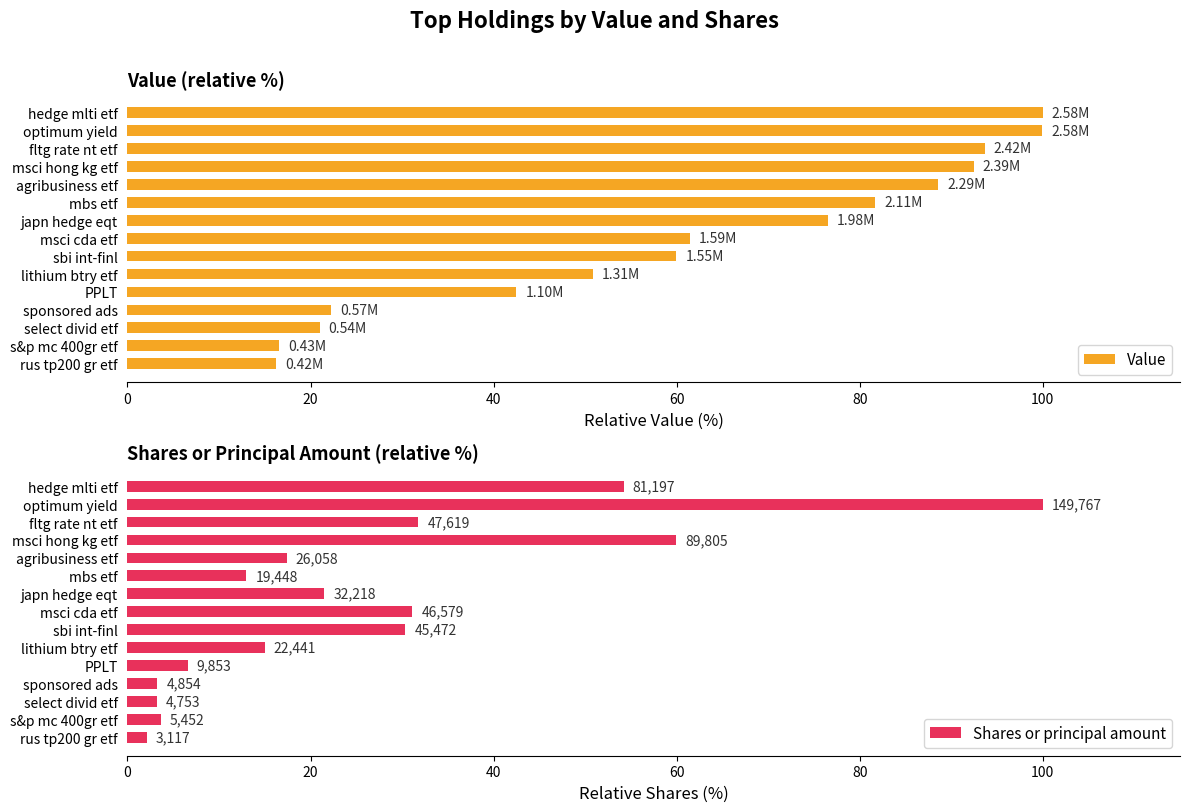

What is the sum of all Value values?

923.5